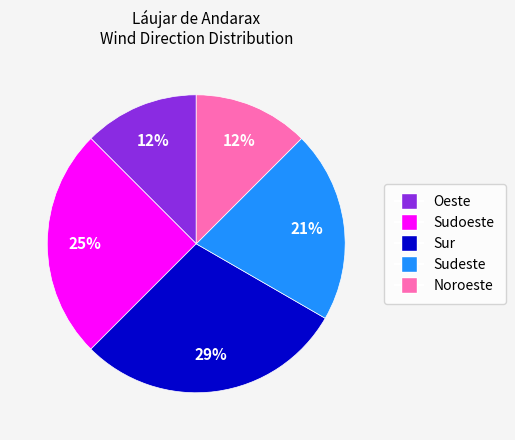

Does any single category account for the majority?

No